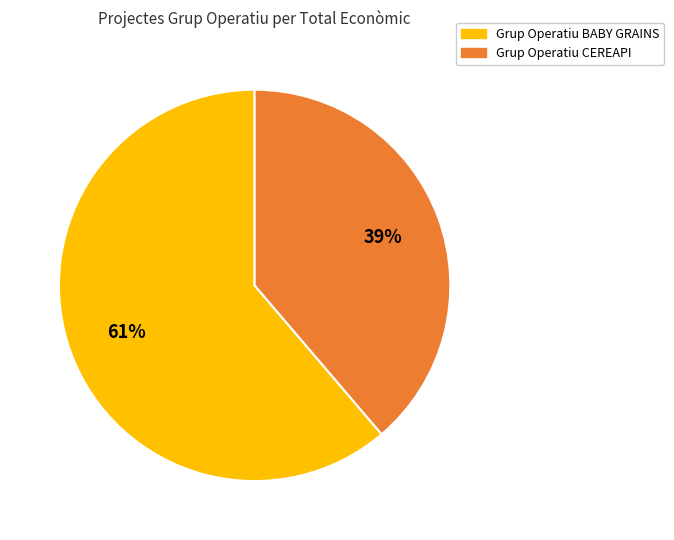

To the nearest percent, what portion does Grup Operatiu BABY GRAINS represent?

61%